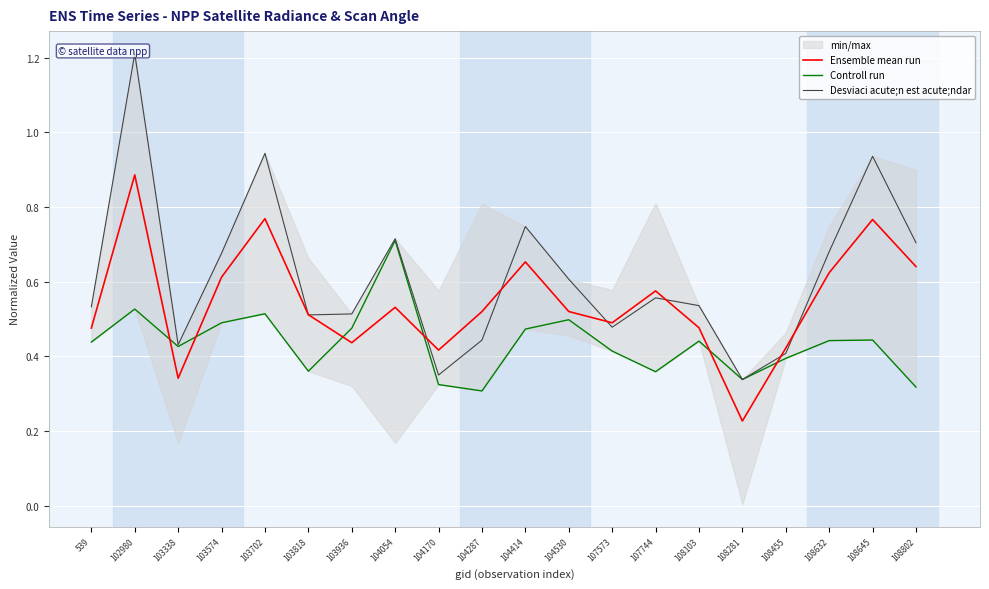

How many interior local valleys does the Controll run series have?

5